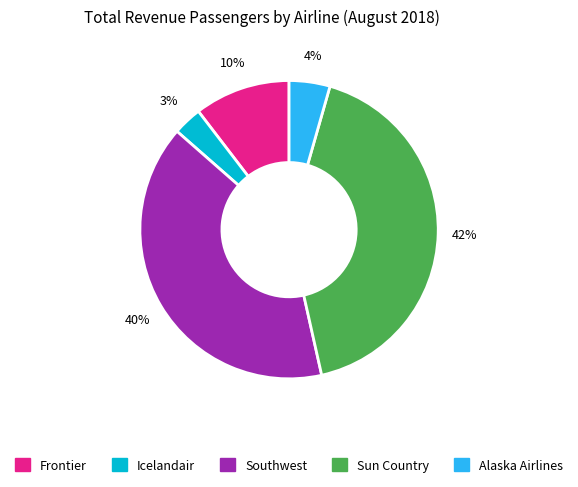

Is there any slice that represents more than half of the pie?

No